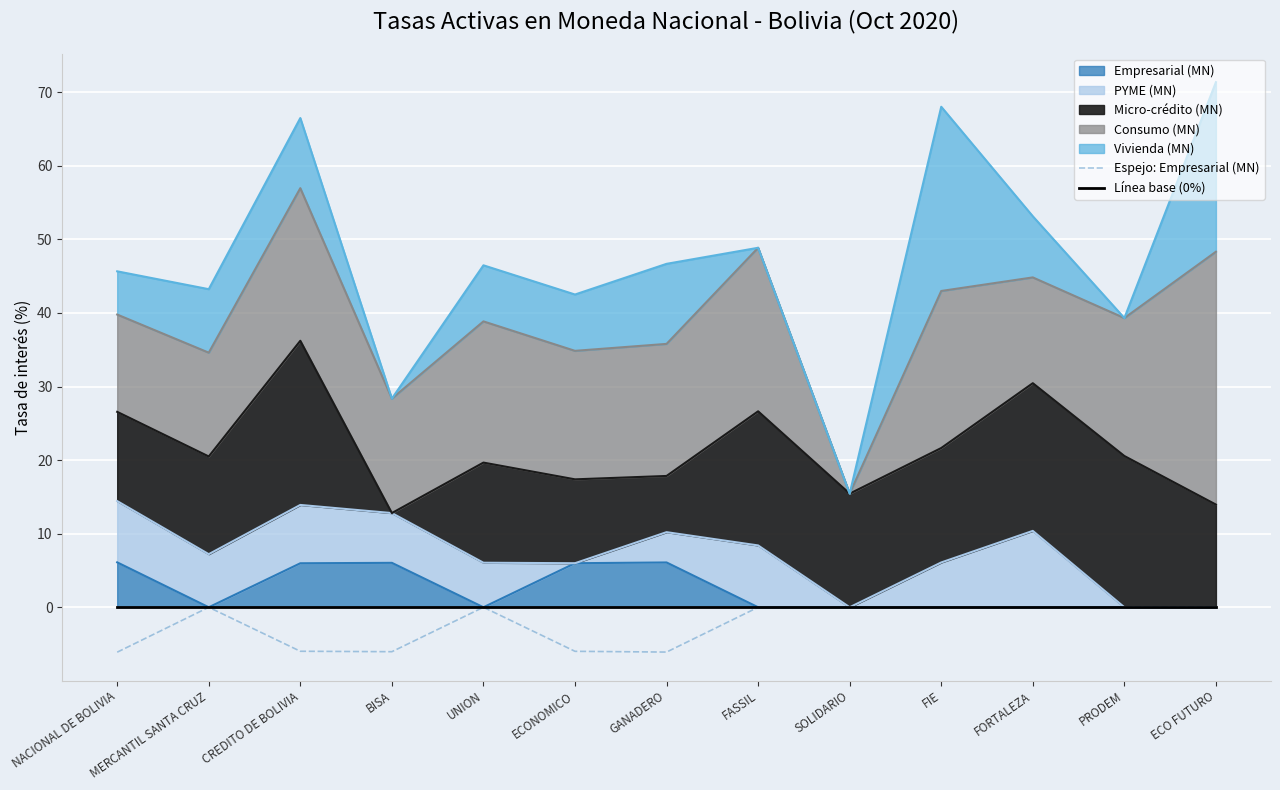

Is it true that Espejo: Empresarial (MN) equals -0.0 at PRODEM?

True